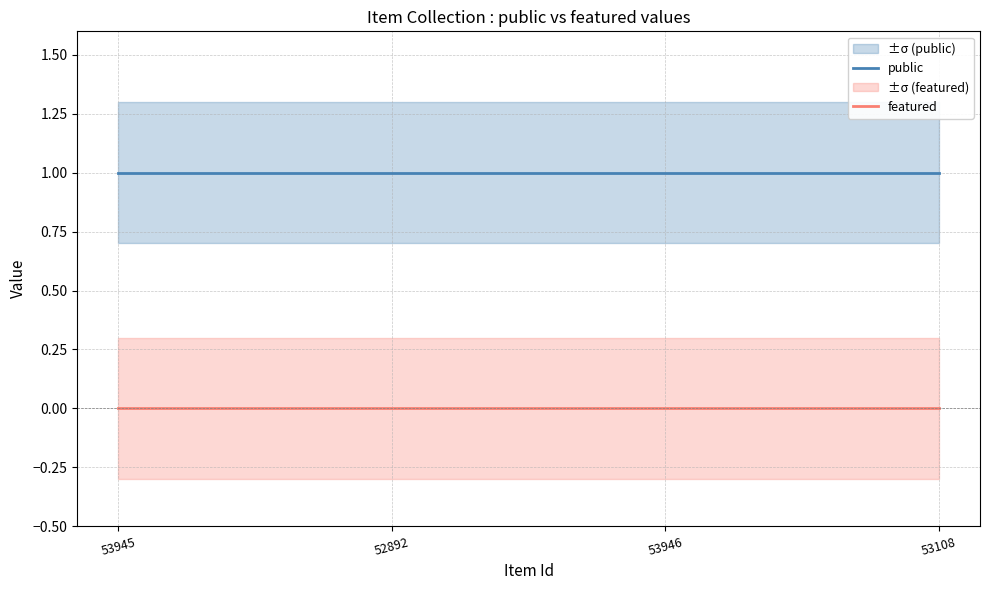

At how many categories does at least one series exceed 0?

4